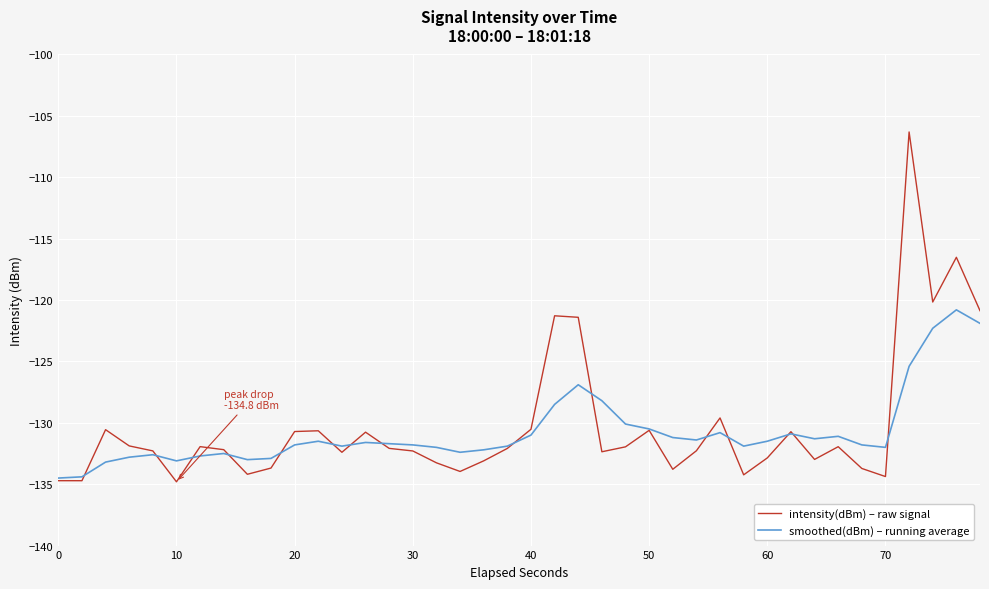

What is the lowest value of the intensity(dBm) – raw signal series?

-134.8